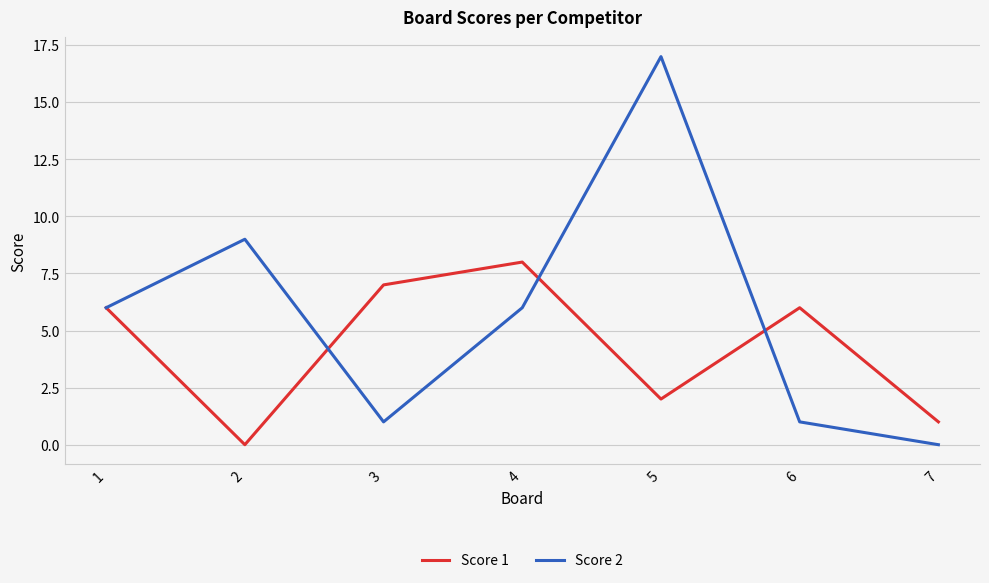

How many positive values does the Score 2 series have?

6